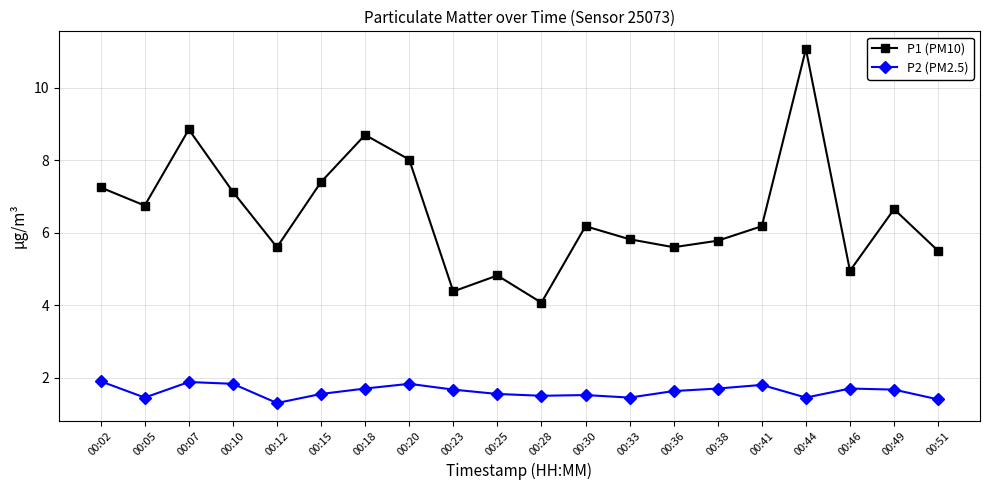

Is this an area chart (filled region under the line)?

No